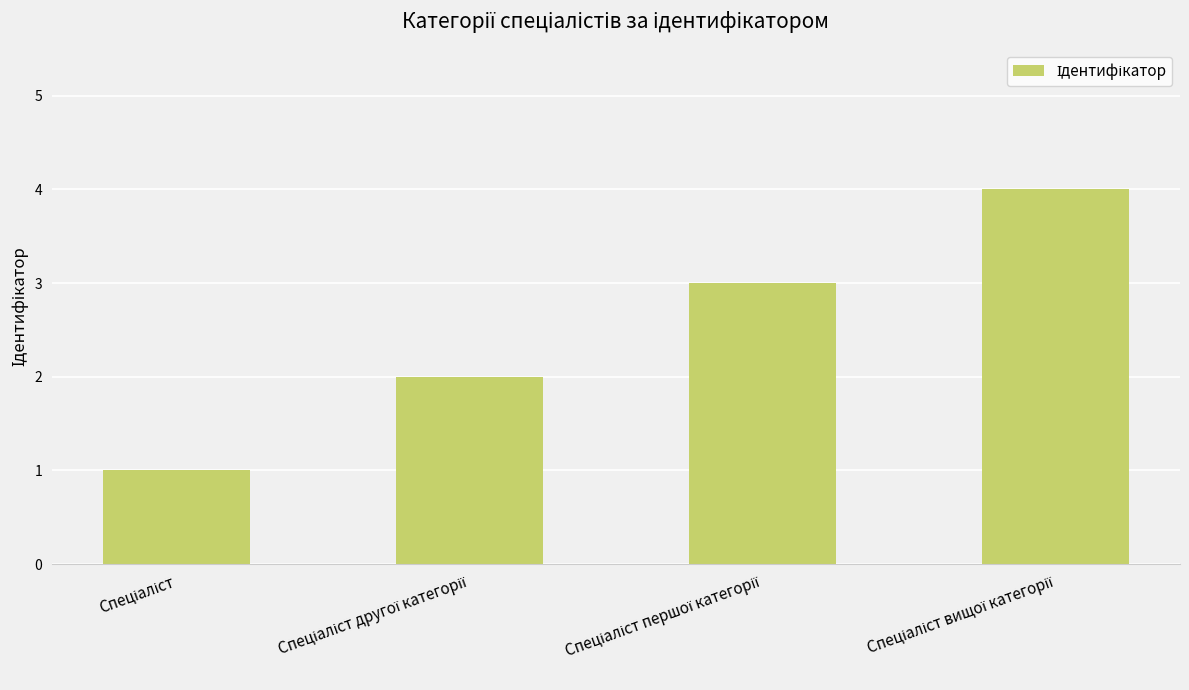

How many distinct data groups are displayed?

1